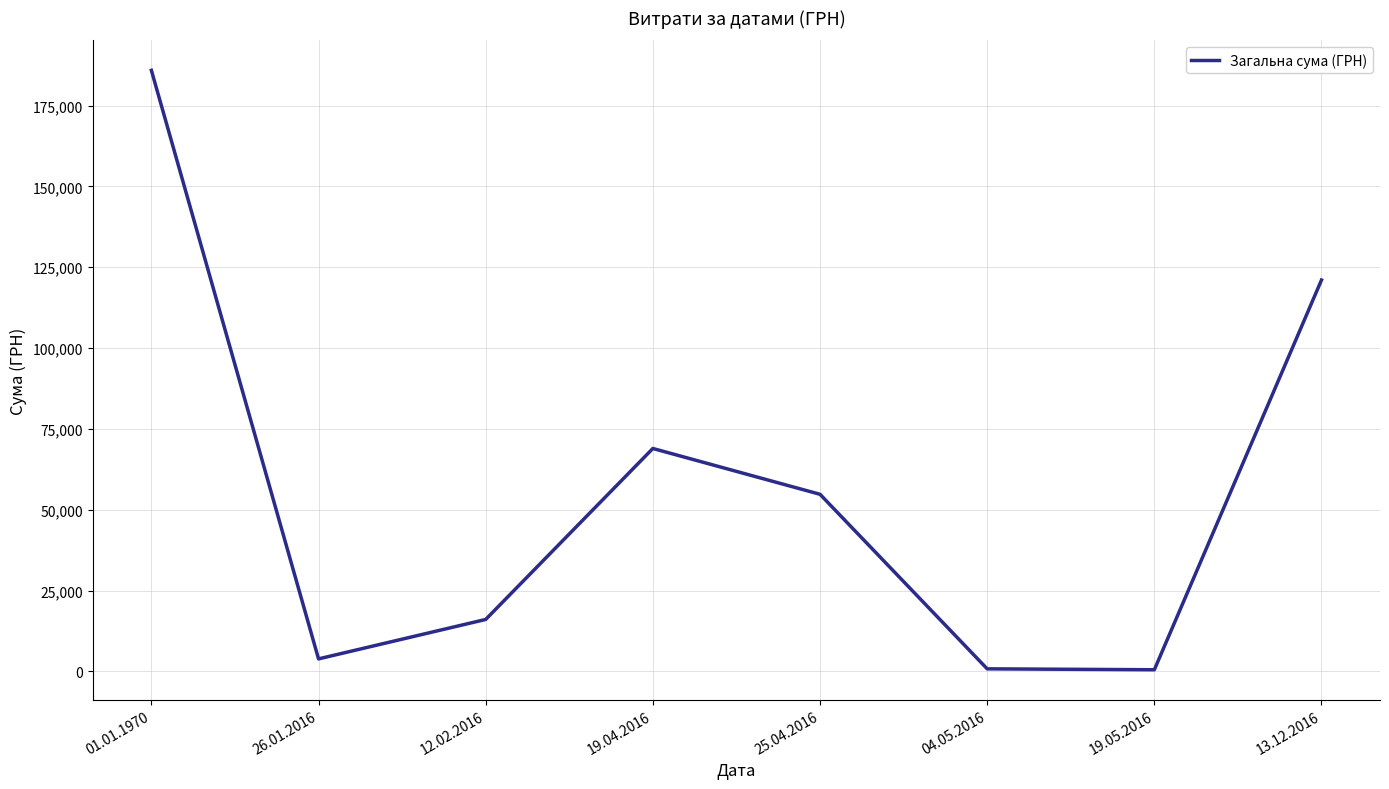

What is the ratio of the value at 04.05.2016 to the value at 12.02.2016?

0.1